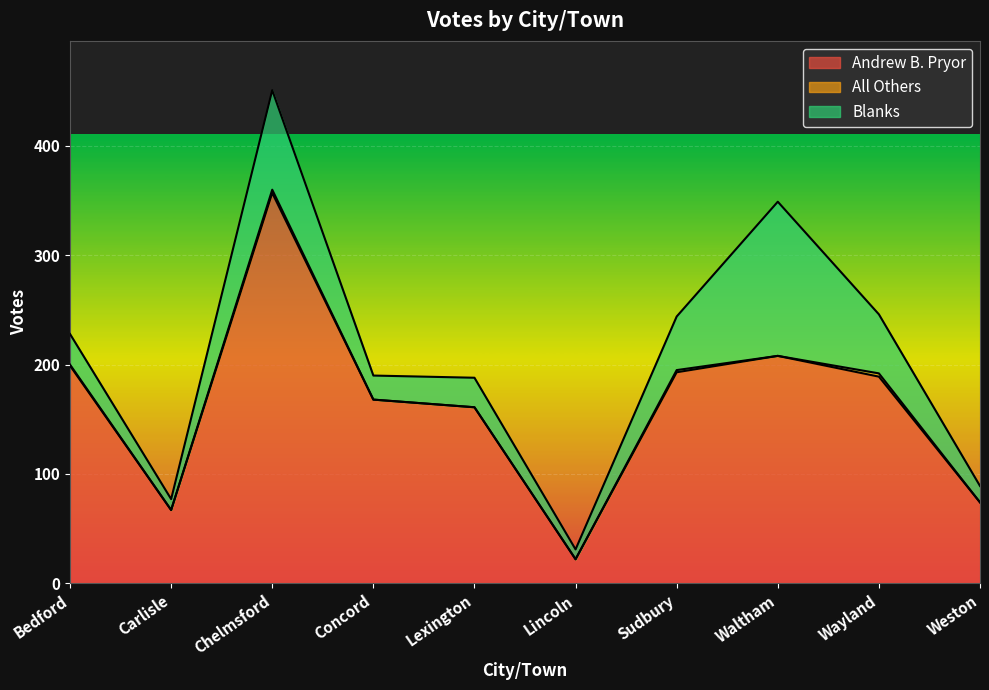

Which has a higher value, Weston or Chelmsford?

Chelmsford